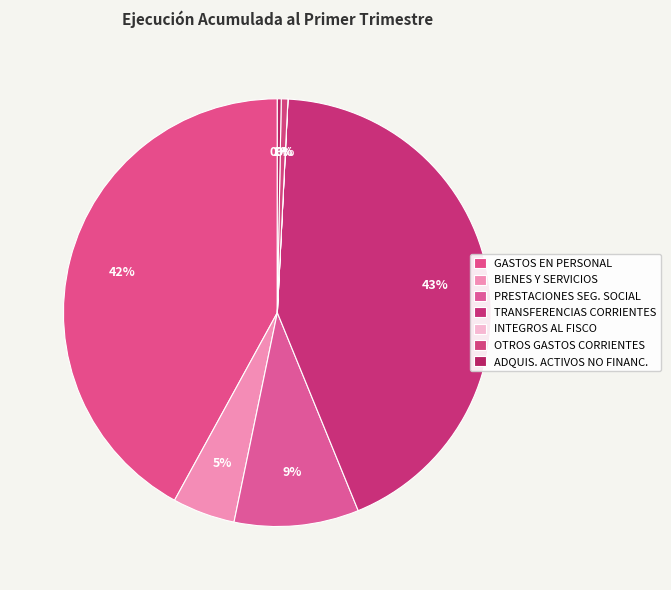

What is the largest slice in the pie chart?

TRANSFERENCIAS CORRIENTES